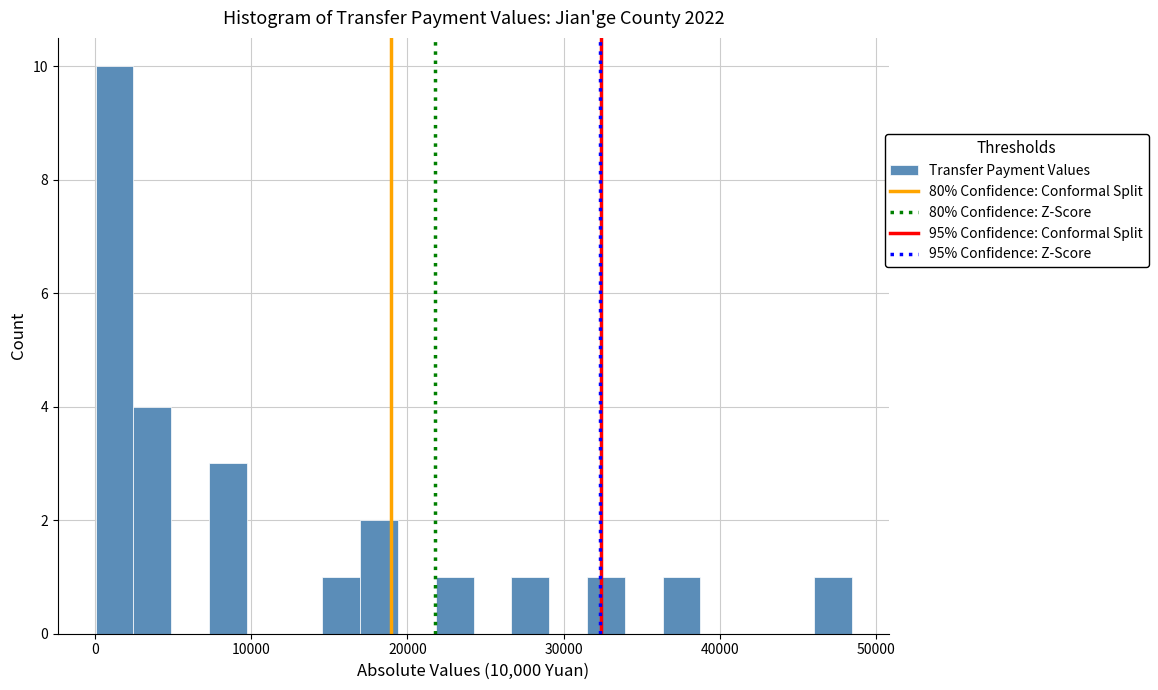

Read against the x-axis, roughly where is the centre of the tallest bar?

1000